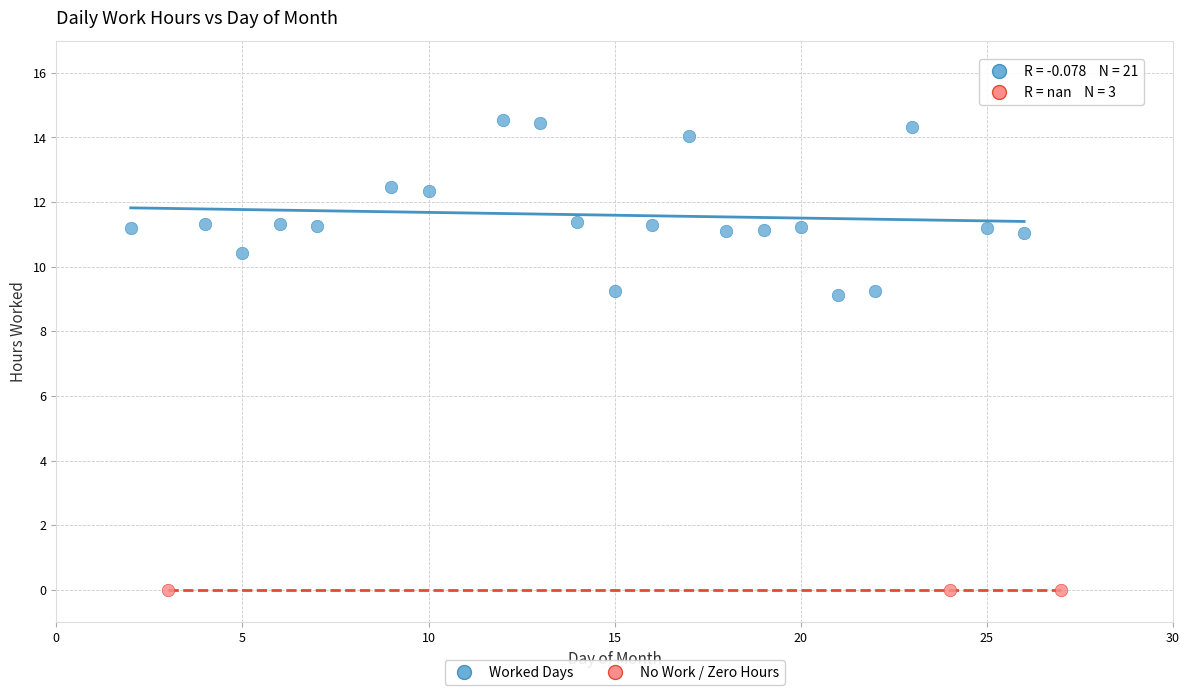

Which series contains the lowest Y value?

No Work / Zero Hours